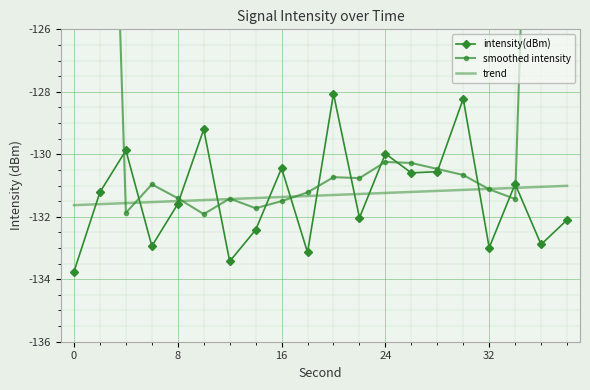

The value of intensity(dBm) at 32 is -201.7. True or false?

False